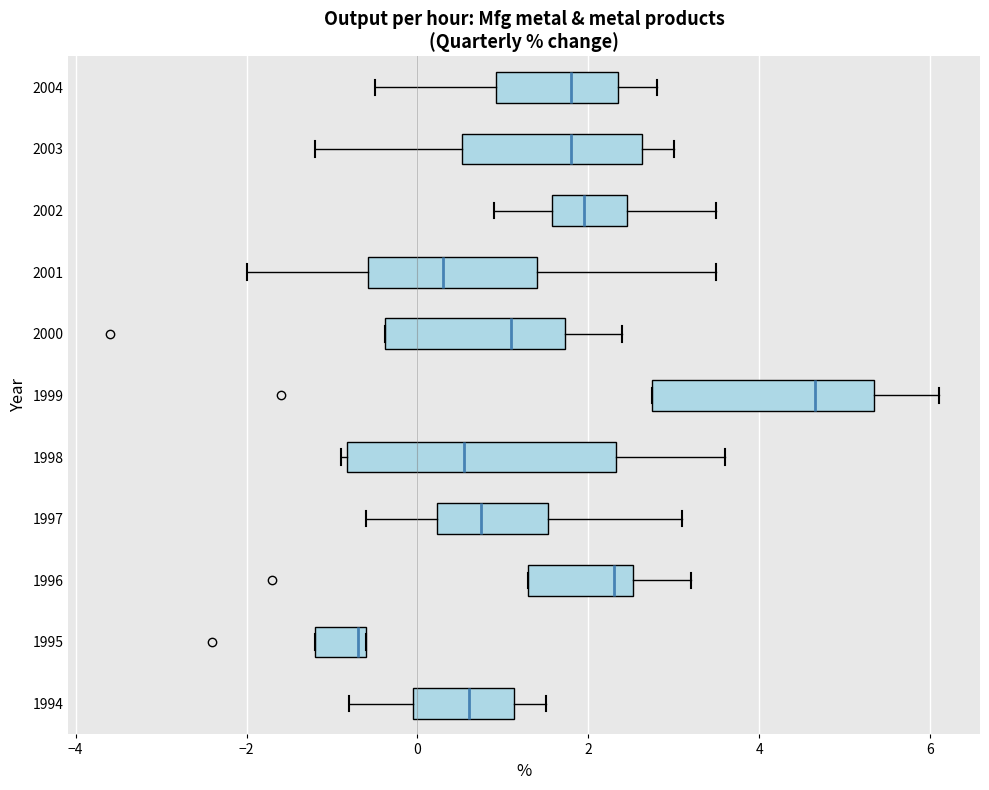

Reading bottom to top, transcribe this box plot: for each box, give where its median line is, the range the box spans, and where its two whiskers end, as read against the x-axis. The values are not printed on the chart, so give them approximately, as read against the axis.

1994: median 0.6, box 0.0 to 1.2, whiskers -0.8 to 1.6
1995: median -0.6 (just left of the box's right edge), box -1.2 to -0.6, whiskers -1.2 to -0.6
1996: median 2.4, box 1.4 to 2.6, whiskers 1.4 to 3.2
1997: median 0.8, box 0.2 to 1.6, whiskers -0.6 to 3.2
1998: median 0.6, box -0.8 to 2.4, whiskers -0.8 (just left of the box's left edge) to 3.6
1999: median 4.6, box 2.8 to 5.4, whiskers 2.8 to 6.2
2000: median 1.2, box -0.4 to 1.8, whiskers -0.4 to 2.4
2001: median 0.4, box -0.6 to 1.4, whiskers -2.0 to 3.6
2002: median 2.0, box 1.6 to 2.4, whiskers 1.0 to 3.6
2003: median 1.8, box 0.6 to 2.6, whiskers -1.2 to 3.0
2004: median 1.8, box 1.0 to 2.4, whiskers -0.4 to 2.8